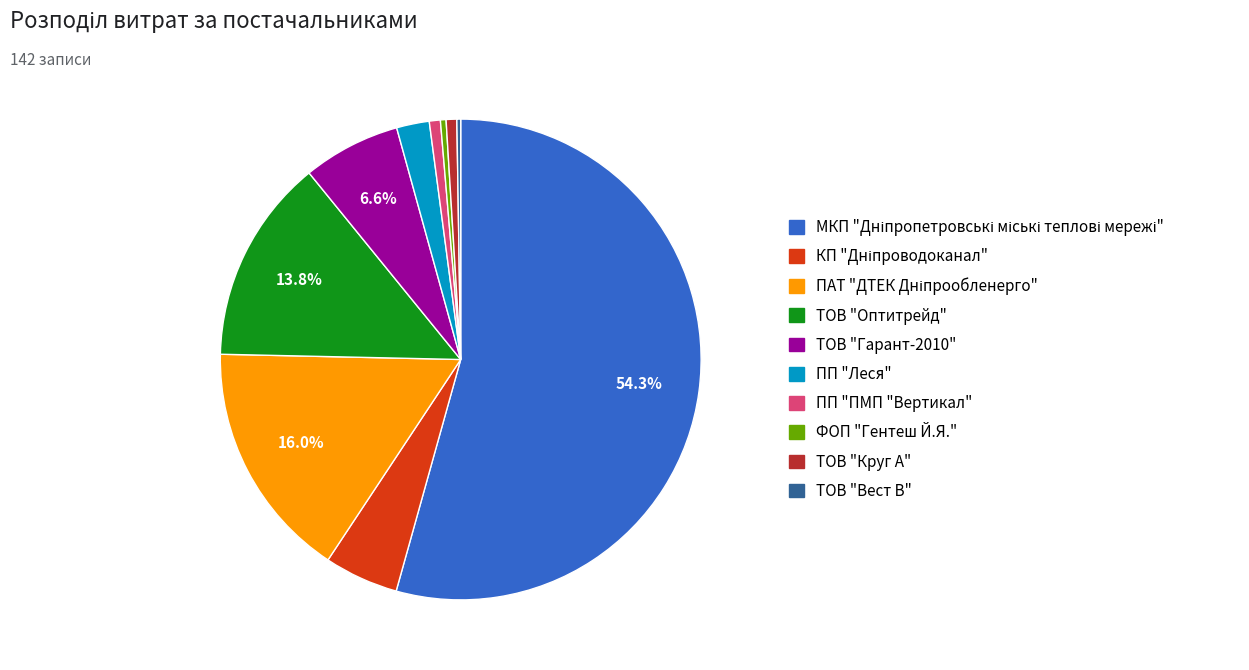

Is there a majority slice in this chart?

Yes